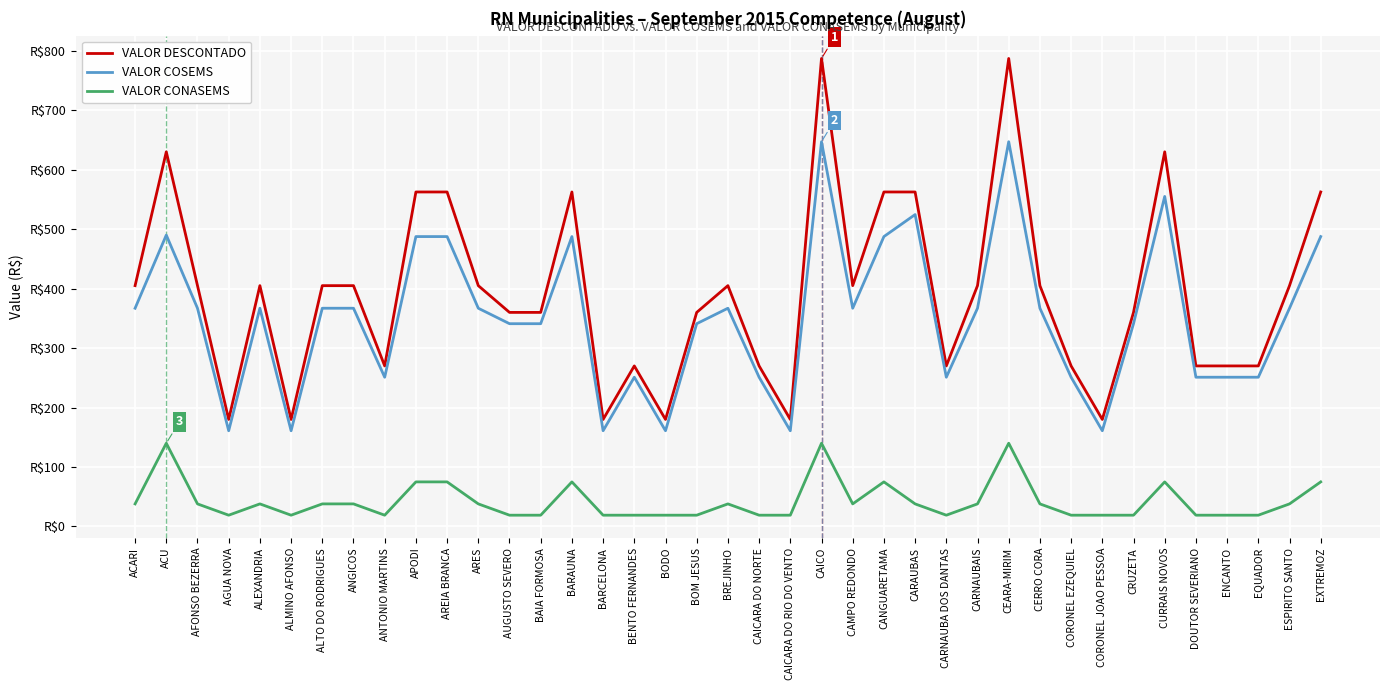

Which series has the largest range (max minus min)?

VALOR DESCONTADO